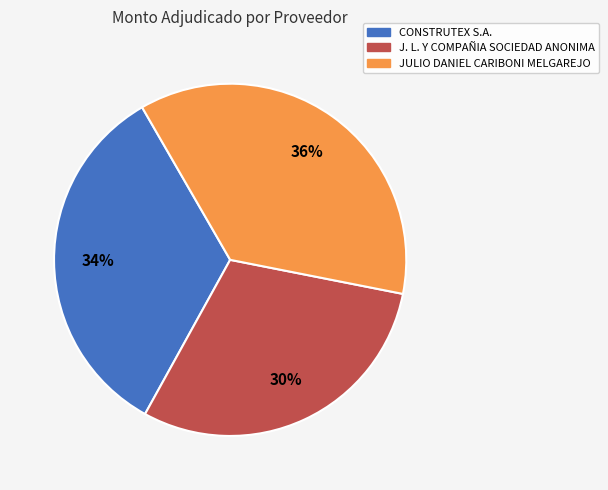

What is the largest slice in the pie chart?

JULIO DANIEL CARIBONI MELGAREJO